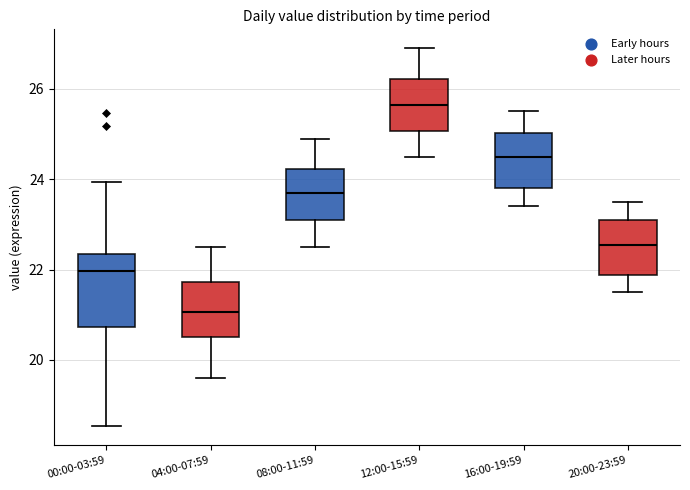

Reading left to right, read every box against the y-axis: the position of its median line, the range the box covers, and the ends of its whiskers. The values are not printed on the chart, so give them approximately, as read against the axis.

00:00-03:59: median 22.0, box 20.8 to 22.4, whiskers 18.6 to 24.0
04:00-07:59: median 21.0, box 20.6 to 21.8, whiskers 19.6 to 22.6
08:00-11:59: median 23.8, box 23.2 to 24.2, whiskers 22.6 to 25.0
12:00-15:59: median 25.6, box 25.0 to 26.2, whiskers 24.6 to 27.0
16:00-19:59: median 24.6, box 23.8 to 25.0, whiskers 23.4 to 25.6
20:00-23:59: median 22.6, box 21.8 to 23.2, whiskers 21.6 to 23.6